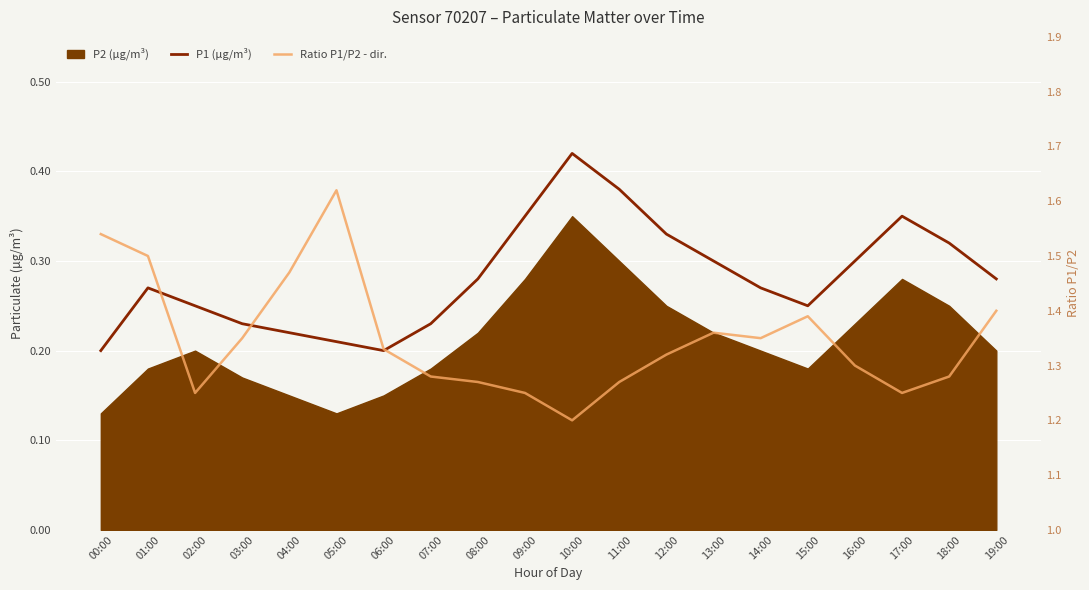

What is the minimum value shown in the chart?

0.2